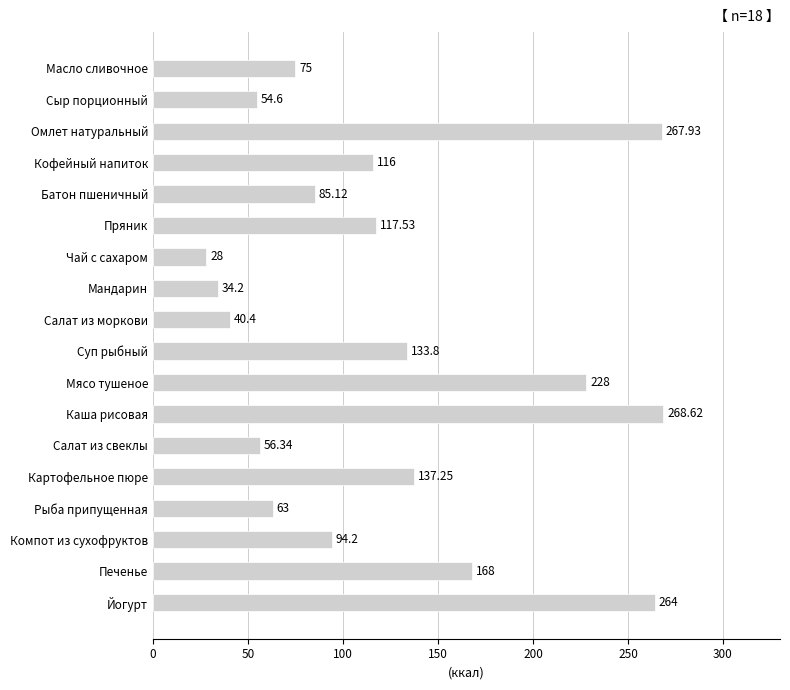

Which has a higher value, Йогурт or Чай с сахаром?

Йогурт